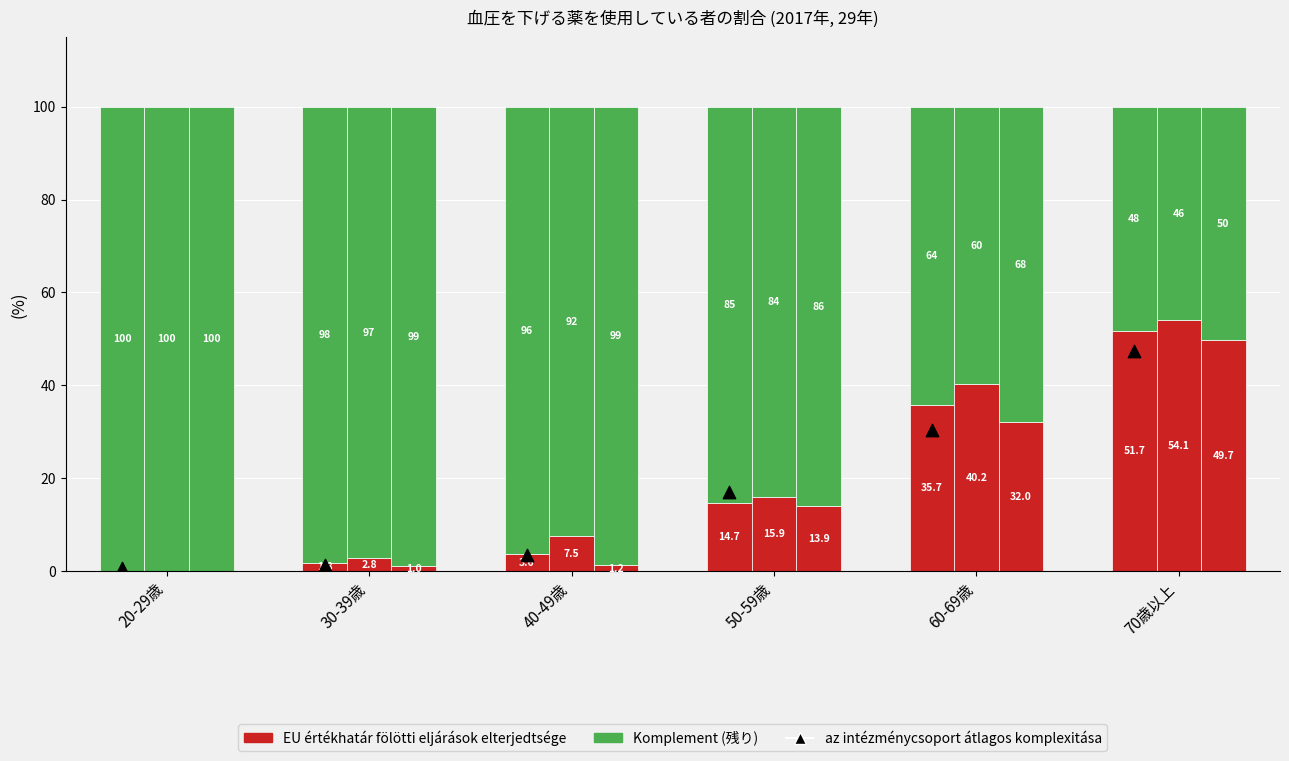

Which series has the largest total across all categories?

Komplement rész